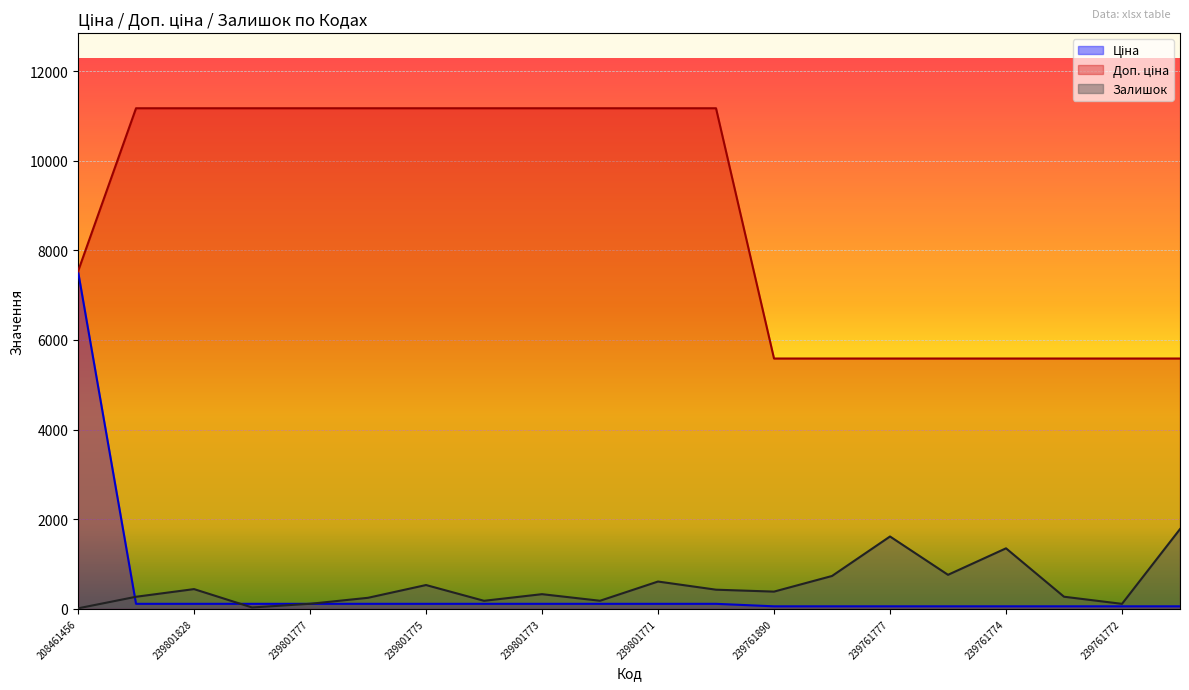

The Залишок series shows 317.5 at 239801774. True or false?

False